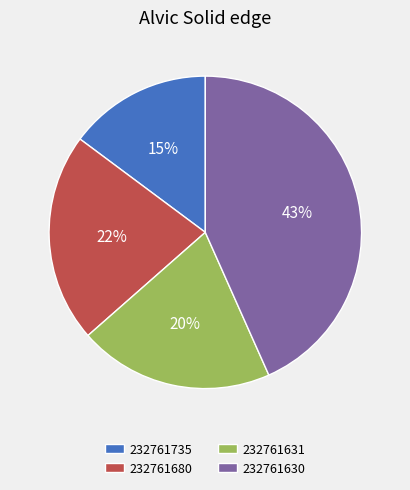

To the nearest percent, what is the difference between the 232761631 and 232761735 slice percentages?

5%